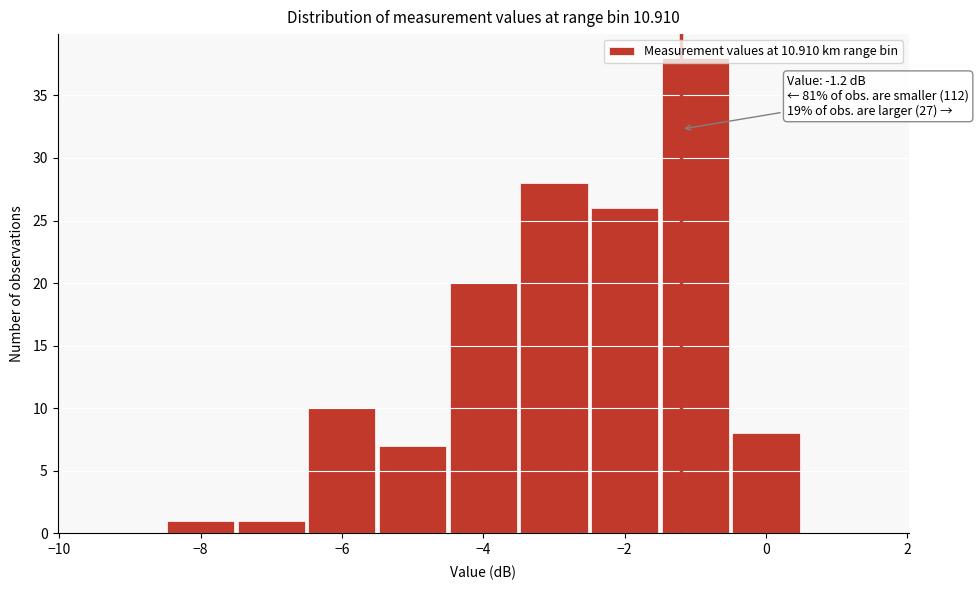

Which range on the x-axis has the tallest bar?

-1.5 to -0.5